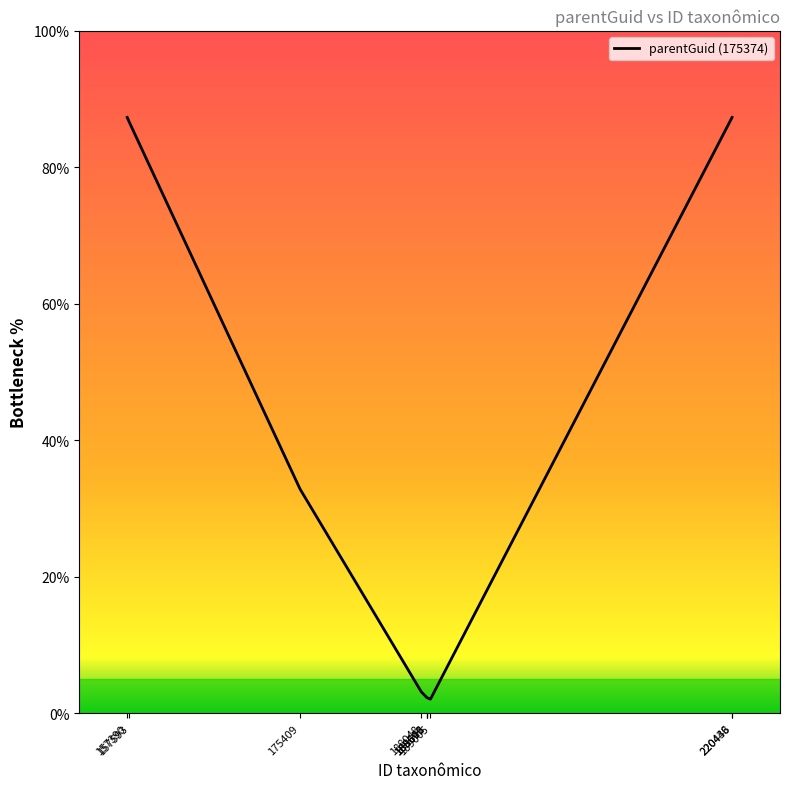

Reading right to left, transcribe all the data shown in this chart.

87.3	87.3	2.1	2.3	2.3	2.3	3.1	32.9	86.7	87.3